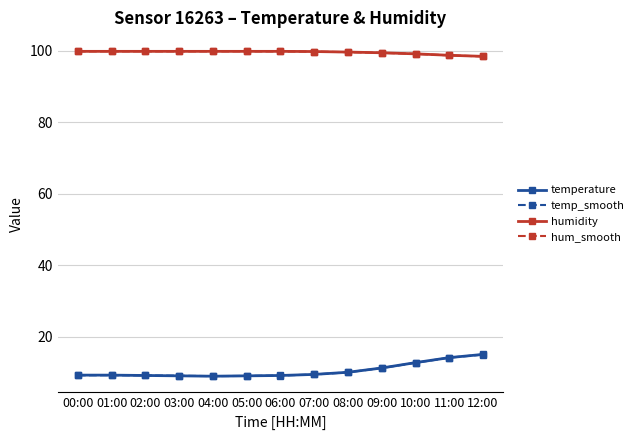

At how many categories does at least one series exceed 37?

13